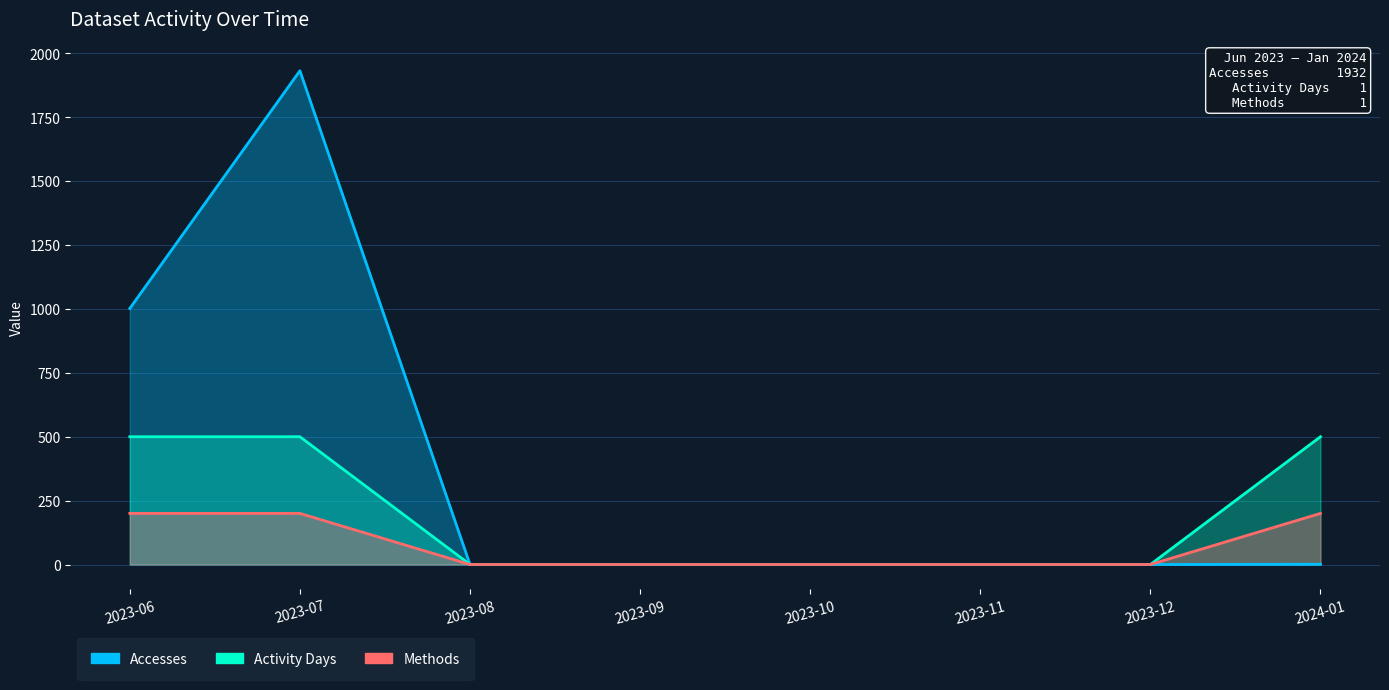

Which series has the largest range (max minus min)?

Accesses